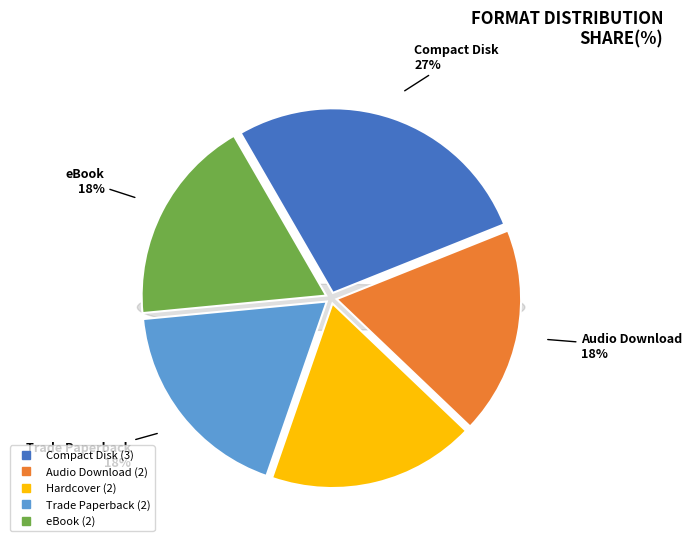

The Trade Paperback slice represents 32% of the pie. True or false?

False